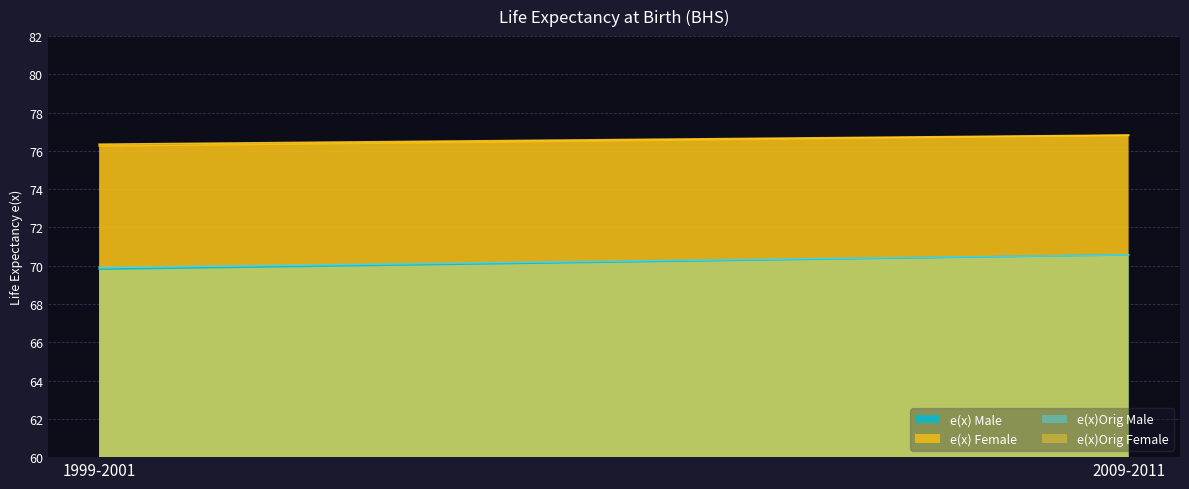

True or false: e(x)Orig Male has a value of 26.7 at 1999-2001.

False